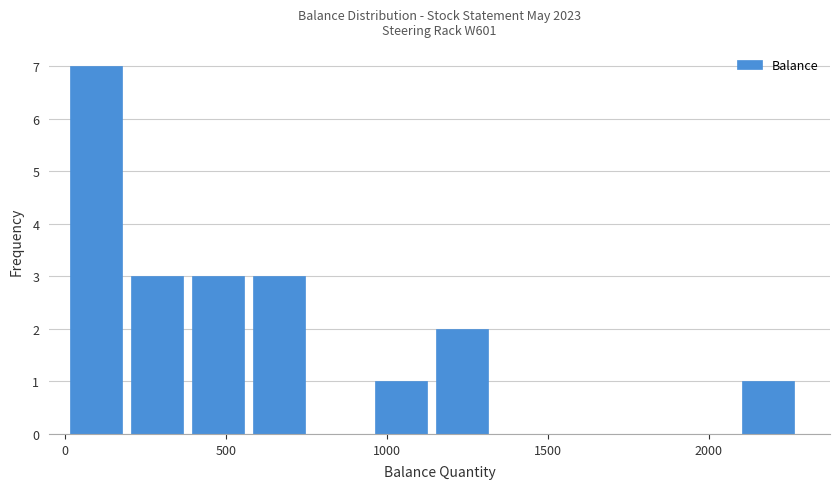

Read against the x-axis, roughly where is the centre of the tallest bar?

100